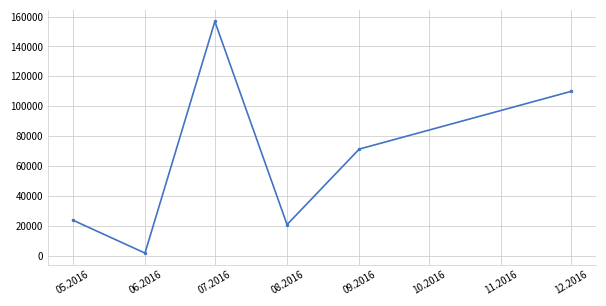

Count the number of categories in the chart.

6